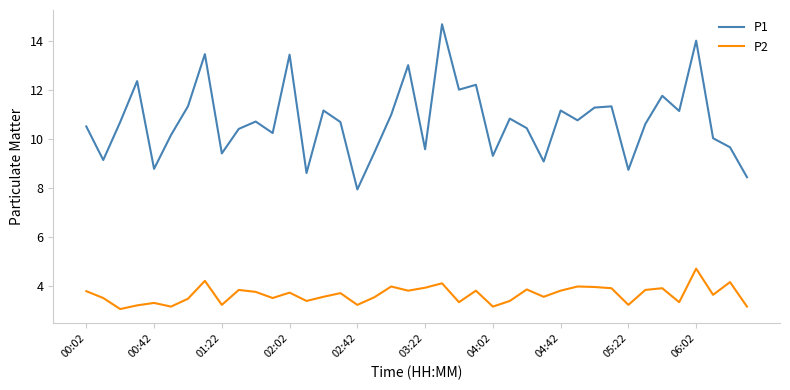

List the series in order of their overall mean, highest first.

P1, P2